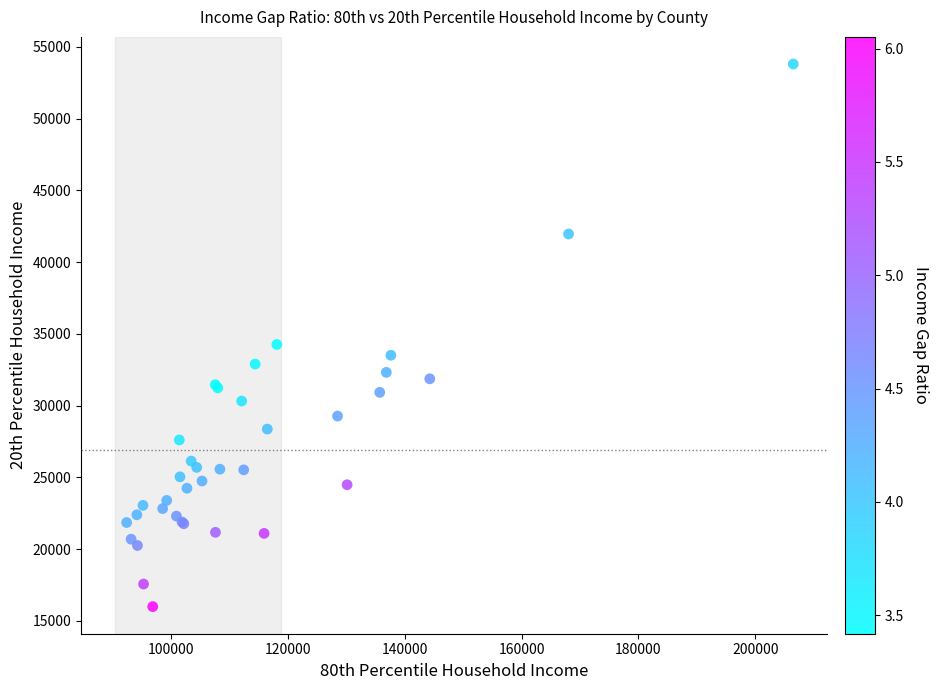

What Y value in the scatter plot is closest to 34899?

34260